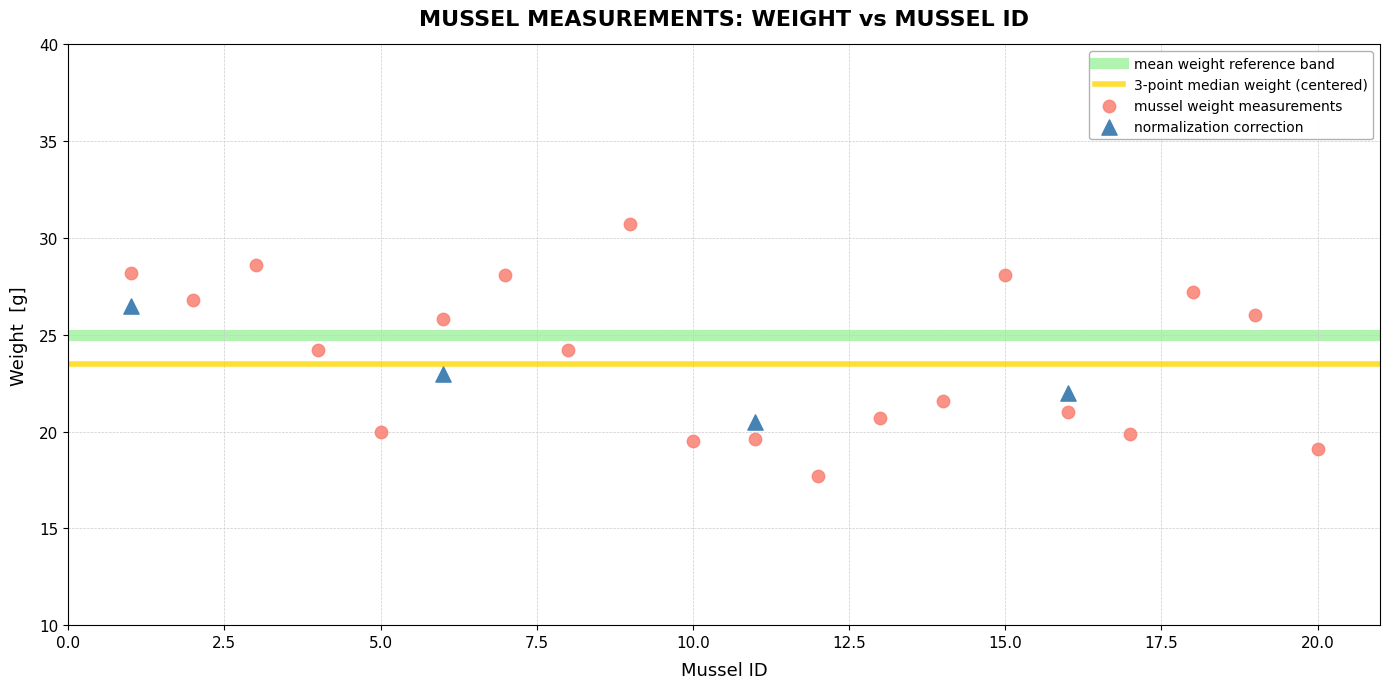

Which series reaches the minimum Y coordinate?

mussel weight measurements